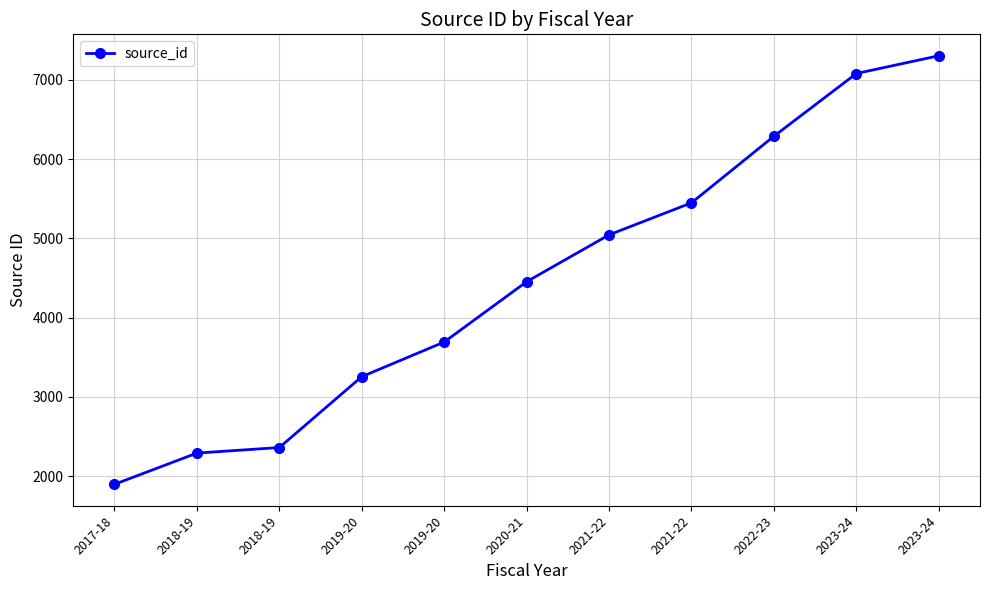

Where is the data nearest to the value 4601?

2020-21